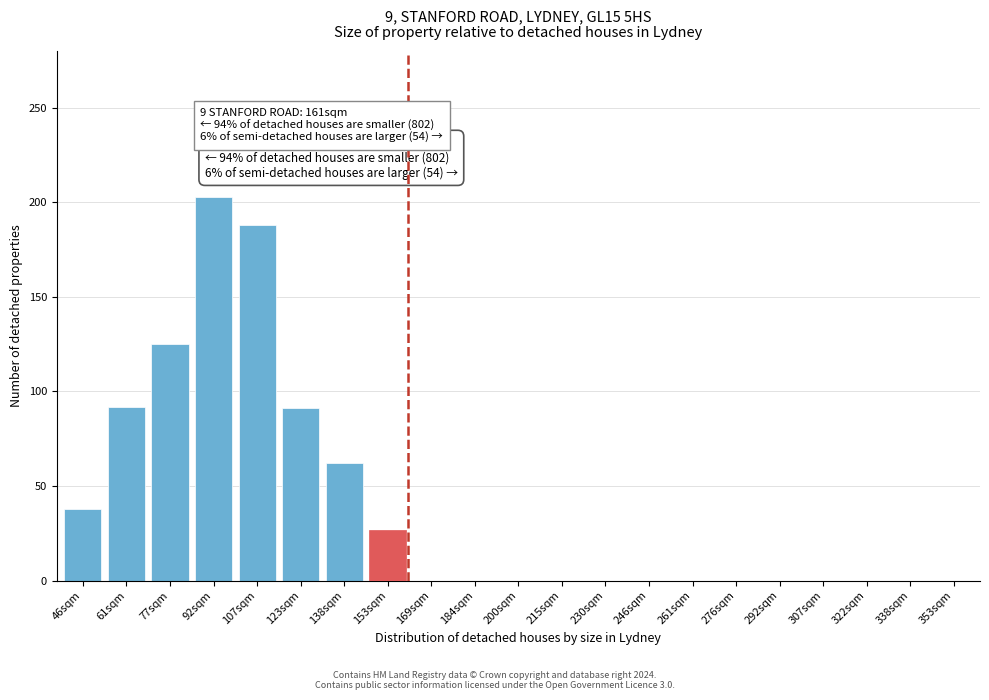

The value at 246sqm is -69. True or false?

False